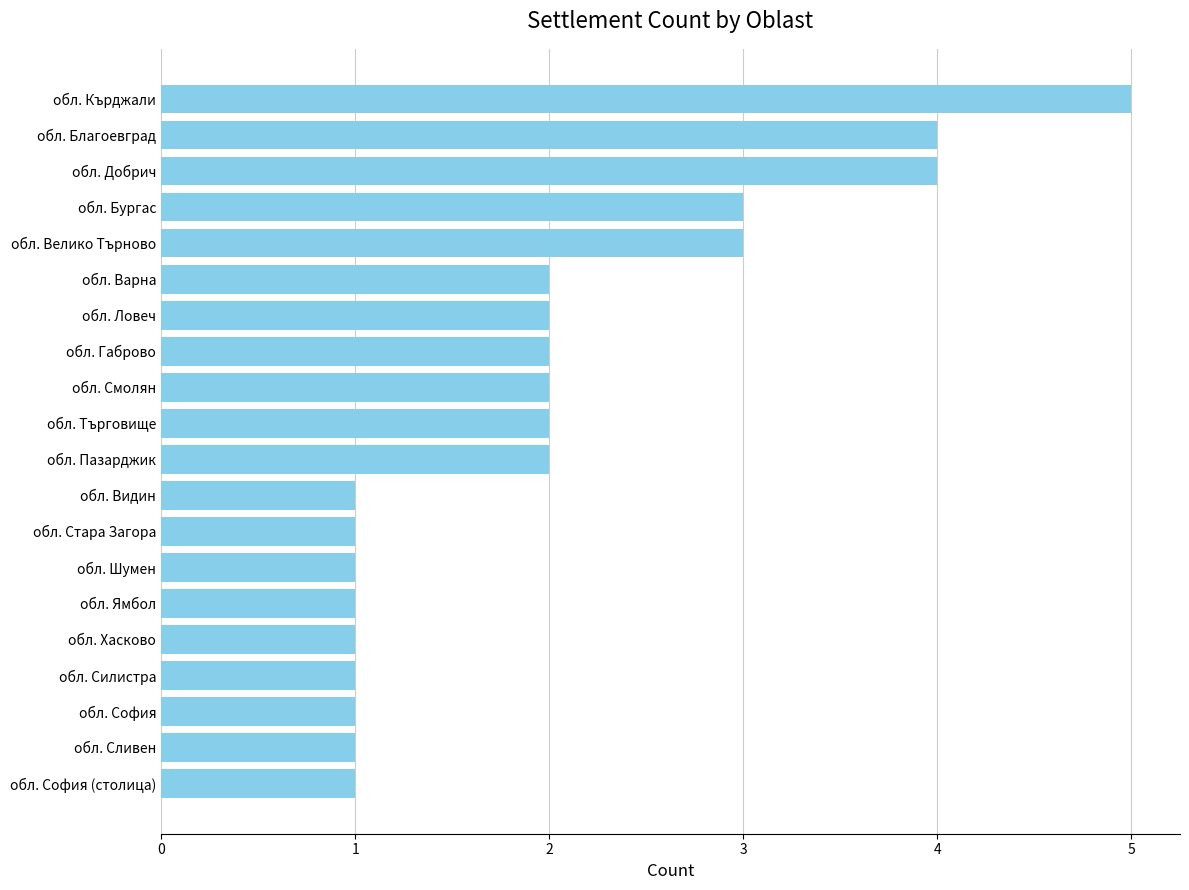

What is the sum of all values?

40